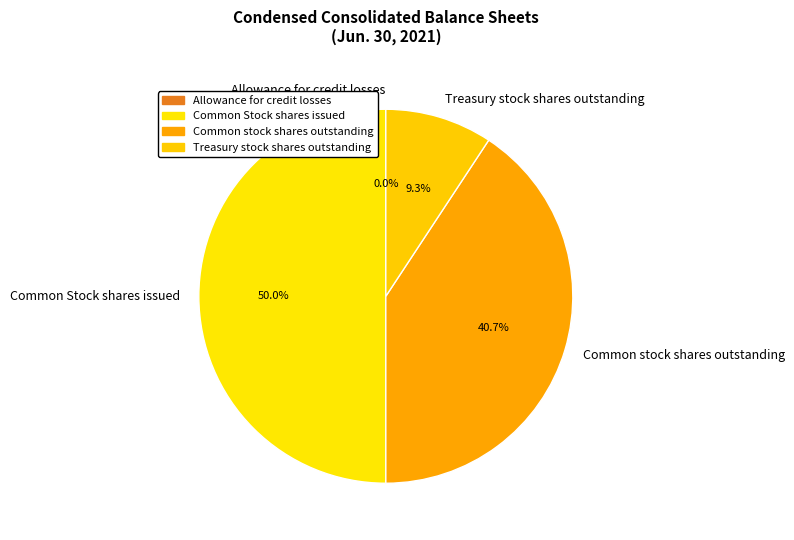

To the nearest percent, what portion does Treasury stock shares outstanding represent?

9%